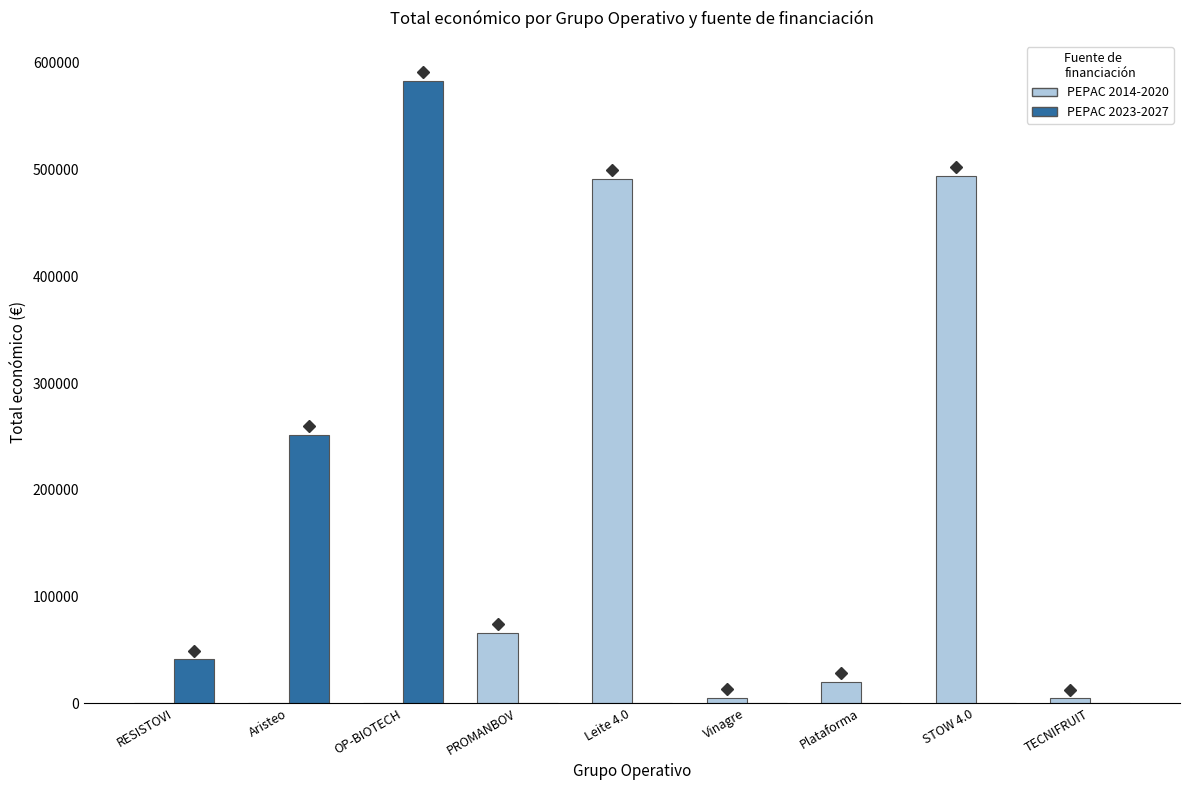

At which category is the sum across all series the highest?

OP-BIOTECH